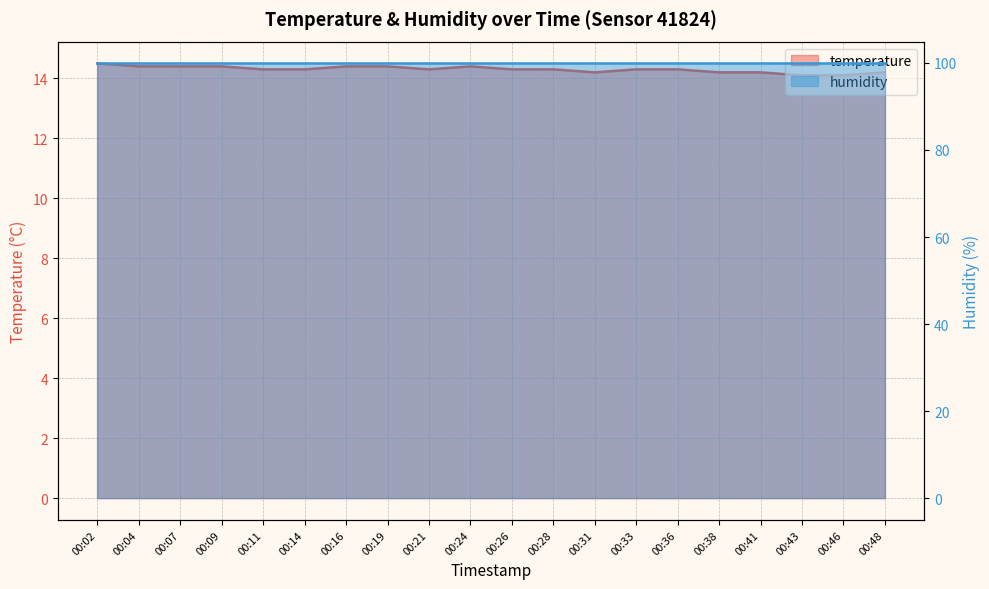

Does the chart display data point markers on the line(s)?

No